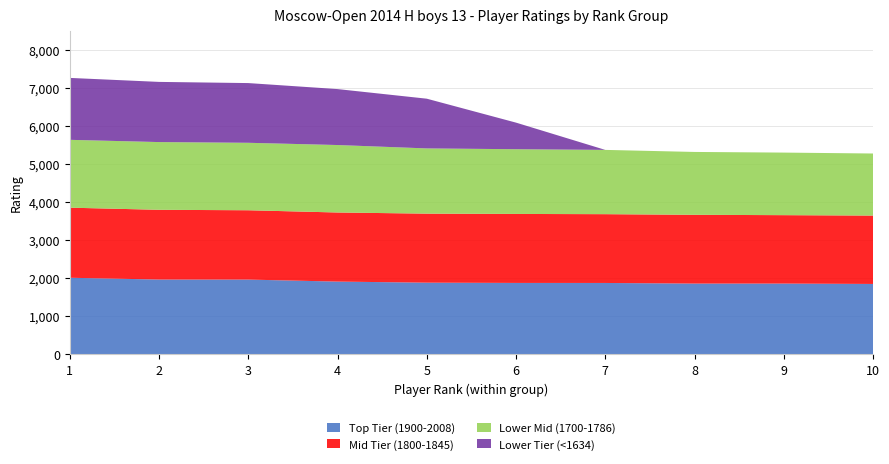

Reading left to right, list all the values displayed in this chart.

Top Tier (1900-2008): 1=2008	2=1961	3=1960	4=1907	5=1879	6=1872	7=1871	8=1855	9=1855	10=1845
Mid Tier (1800-1845): 1=1845	2=1836	3=1825	4=1819	5=1817	6=1816	7=1811	8=1810	9=1801	10=1800
Lower Mid (1700-1786): 1=1786	2=1783	3=1776	4=1776	5=1717	6=1704	7=1692	8=1655	9=1647	10=1634
Lower Tier (<1634): 1=1630	2=1584	3=1572	4=1473	5=1309	6=700	7=0	8=0	9=0	10=0